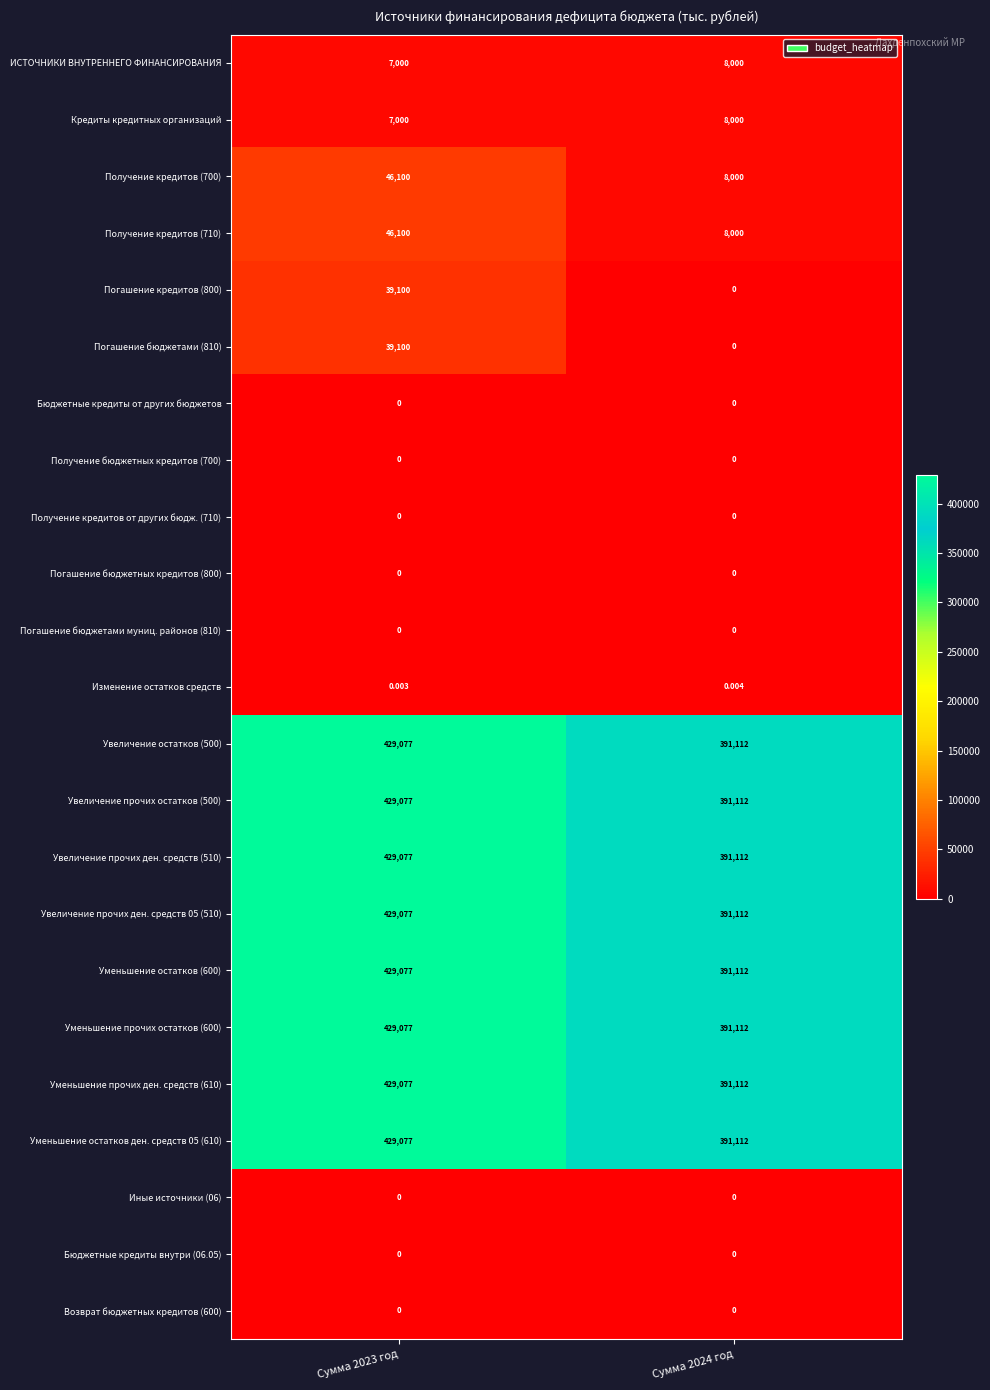

Is the value of Получение кредитов (700) at Сумма 2023 год greater than the value of Получение бюджетных кредитов (700) at Сумма 2024 год?

Yes